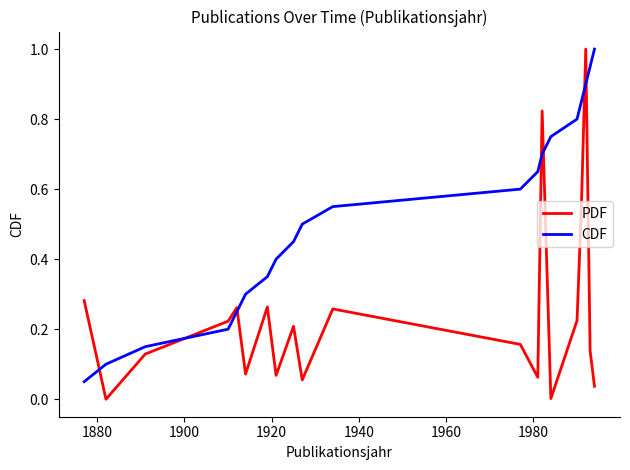

True or false: CDF and PDF intersect in this chart.

True